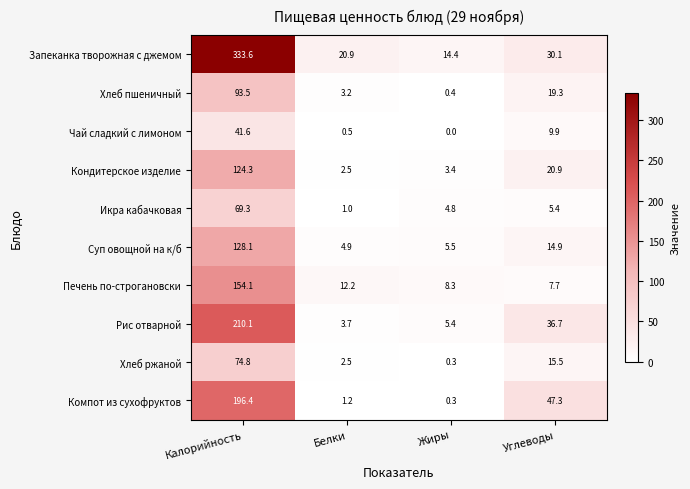

Which series has the widest spread of values?

Запеканка творожная с джемом